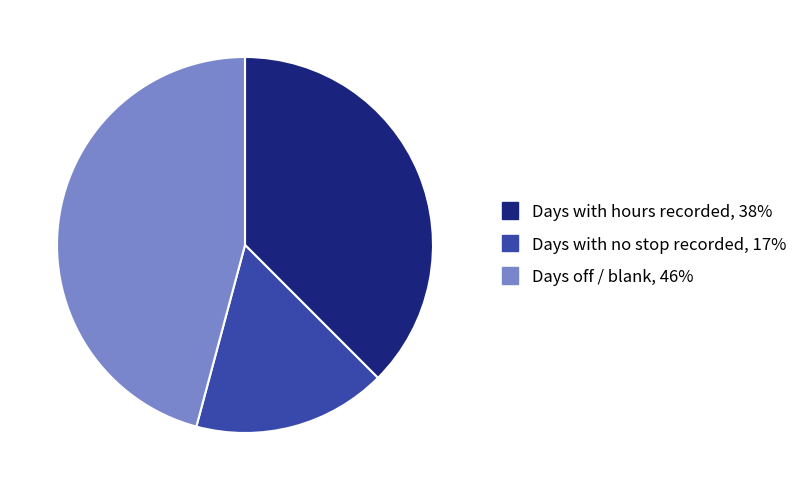

Is there a majority slice in this chart?

No